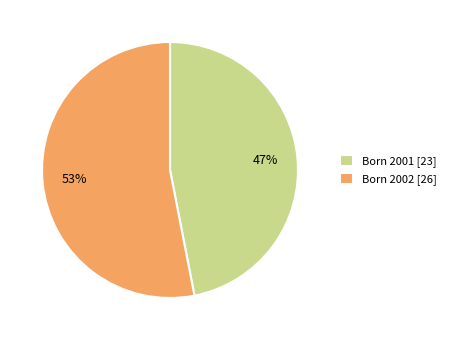

Which slice represents more than half of the pie?

Born 2002 [26]